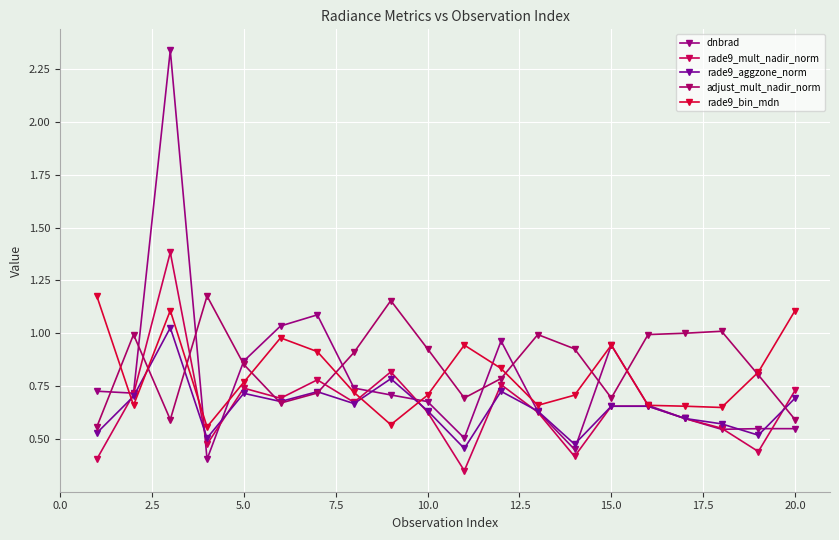

What is the minimum value for adjust_mult_nadir_norm?

0.6